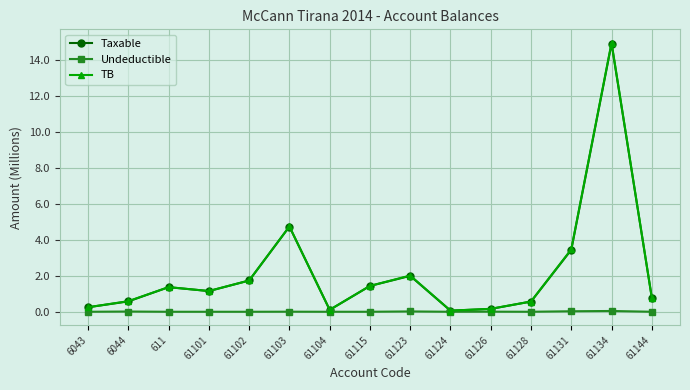

What value does the Taxable series have at 6043?

0.3